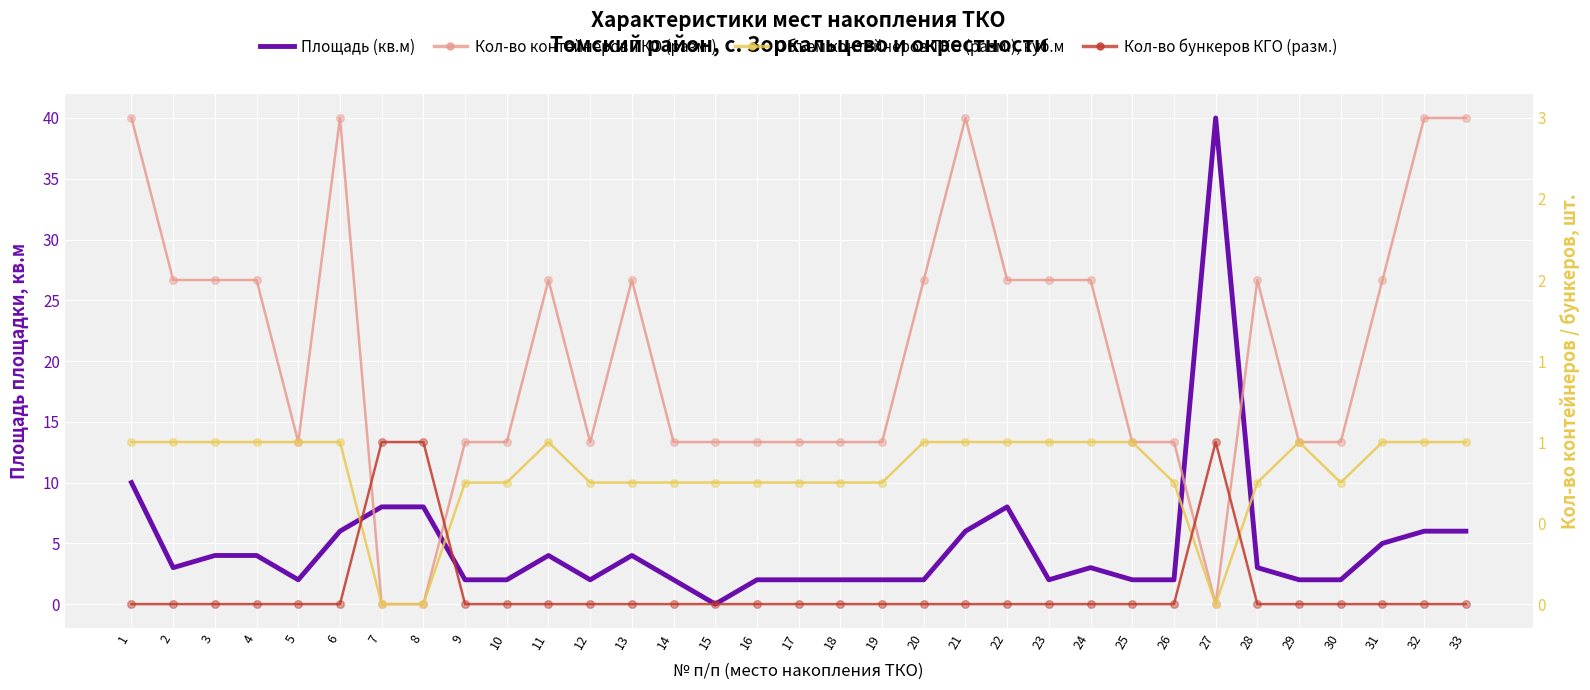

At which category is the sum across all series the highest?

27